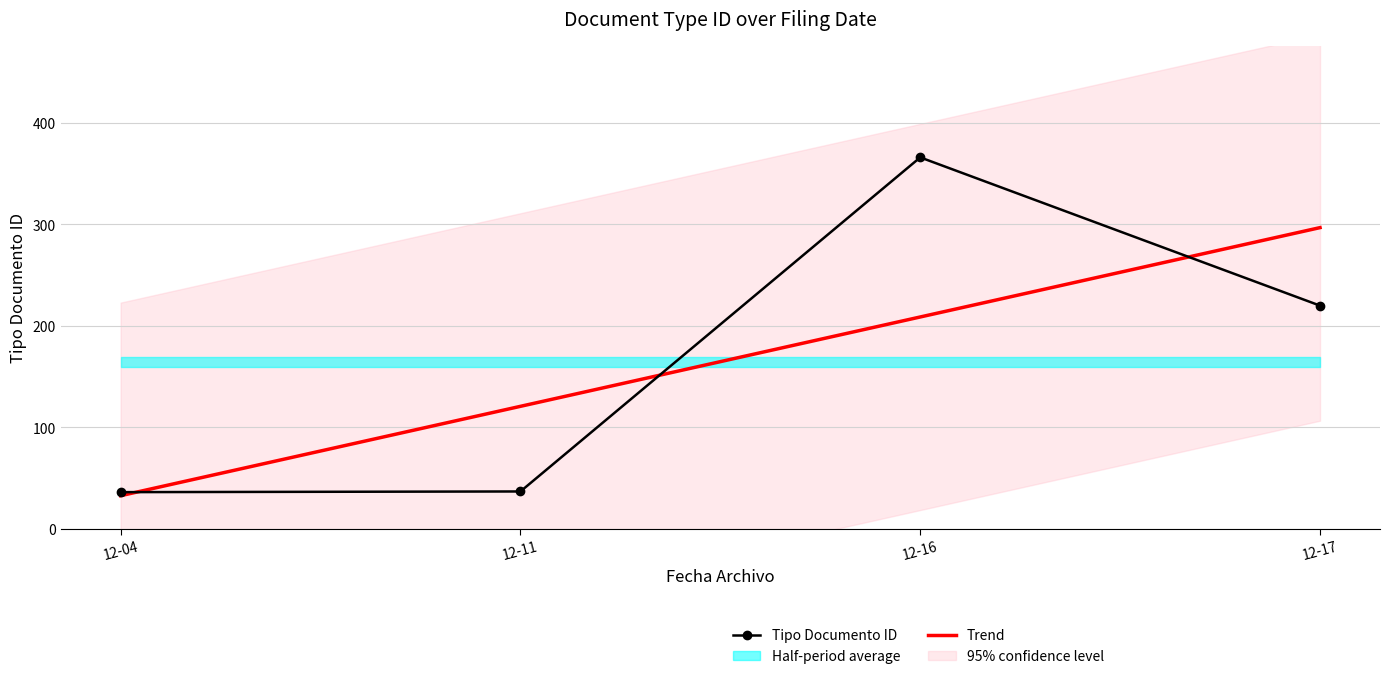

Rank the series by their average value, from lowest to highest.

Tipo Documento ID, Trend